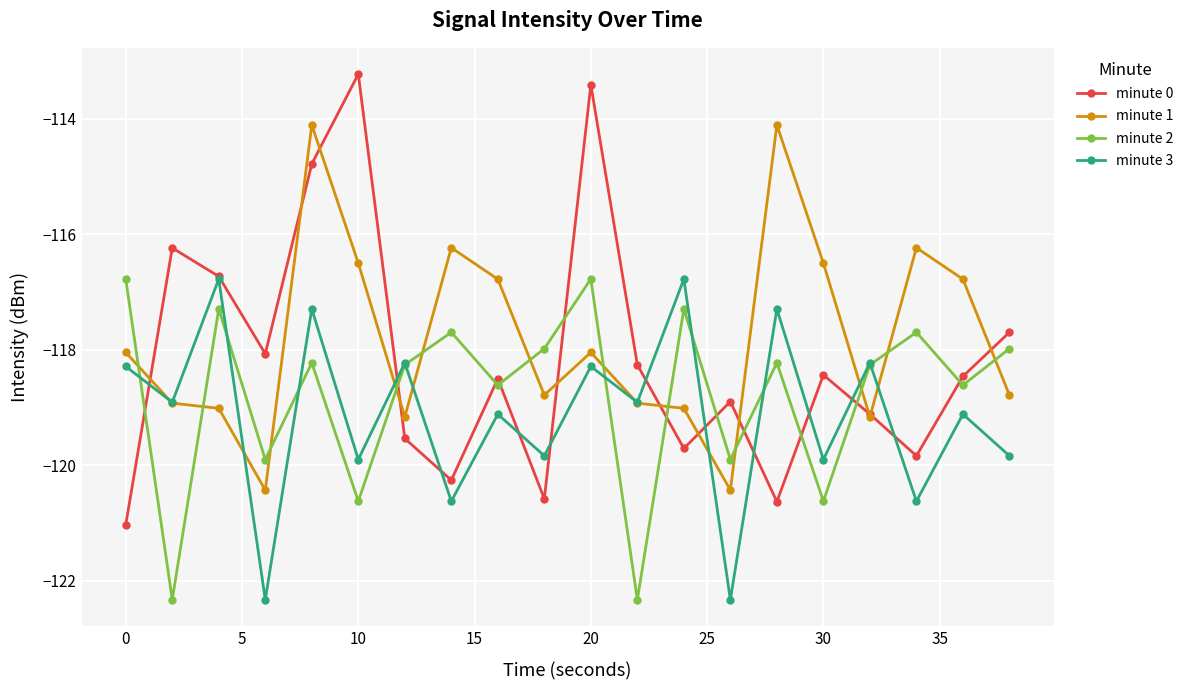

What is the maximum value for minute 1?

-114.1